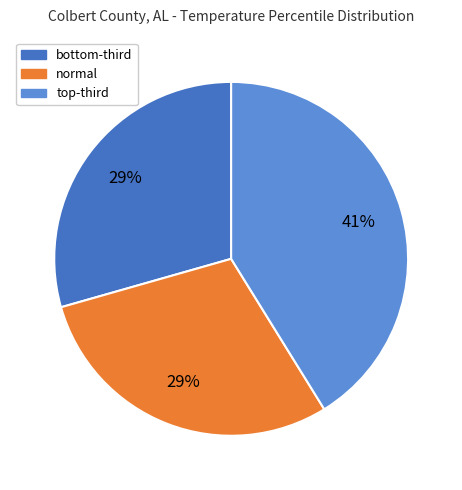

To the nearest percent, what is the difference between the largest and smallest slice percentages?

12%